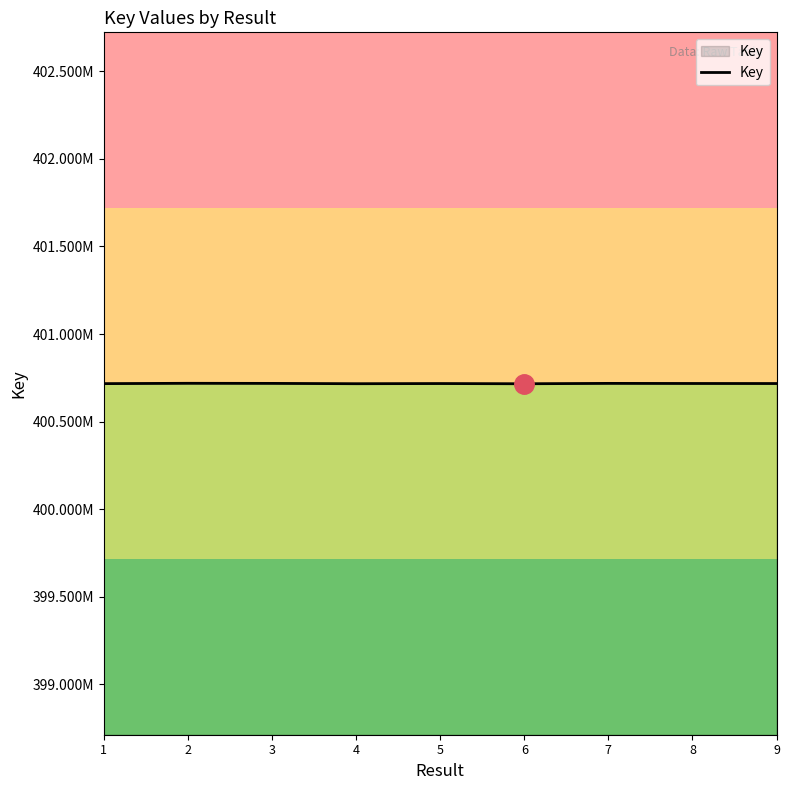

Reading left to right, list all the values displayed in this chart.

1=400716819	2=400718675	3=400718158	4=400716355	5=400717273	6=400716080	7=400718205	8=400717630	9=400717378